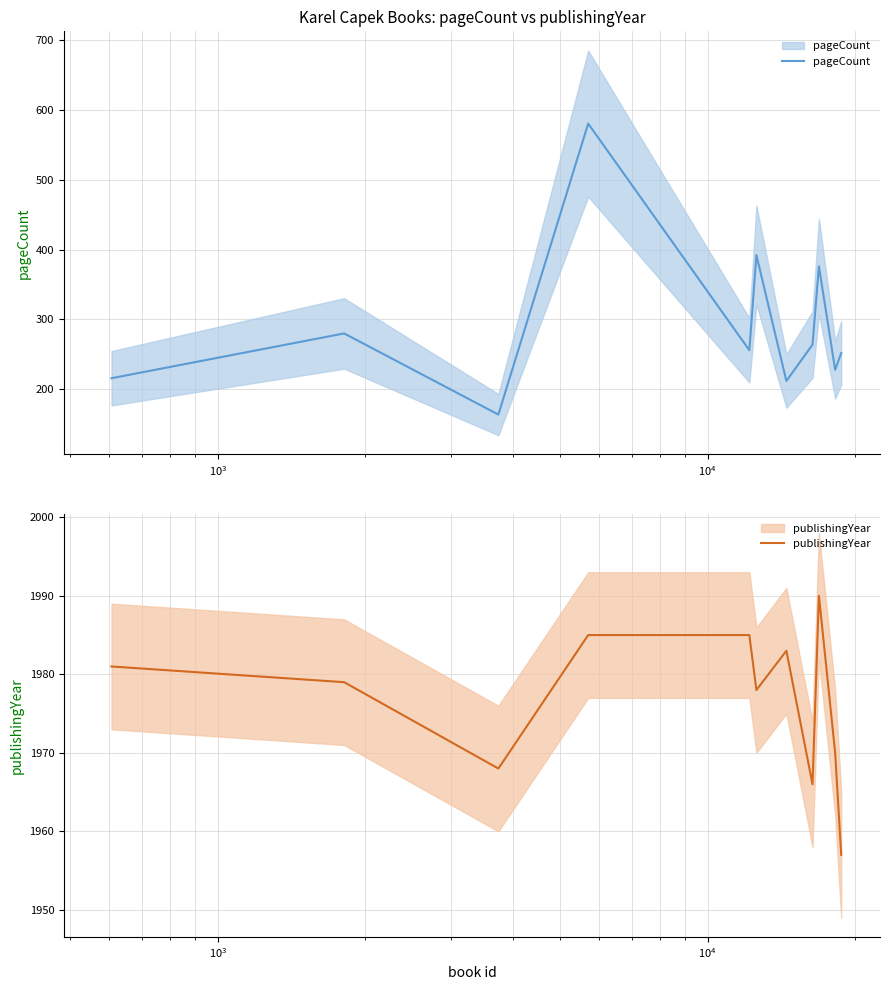

True or false: pageCount and publishingYear cross at least once.

False